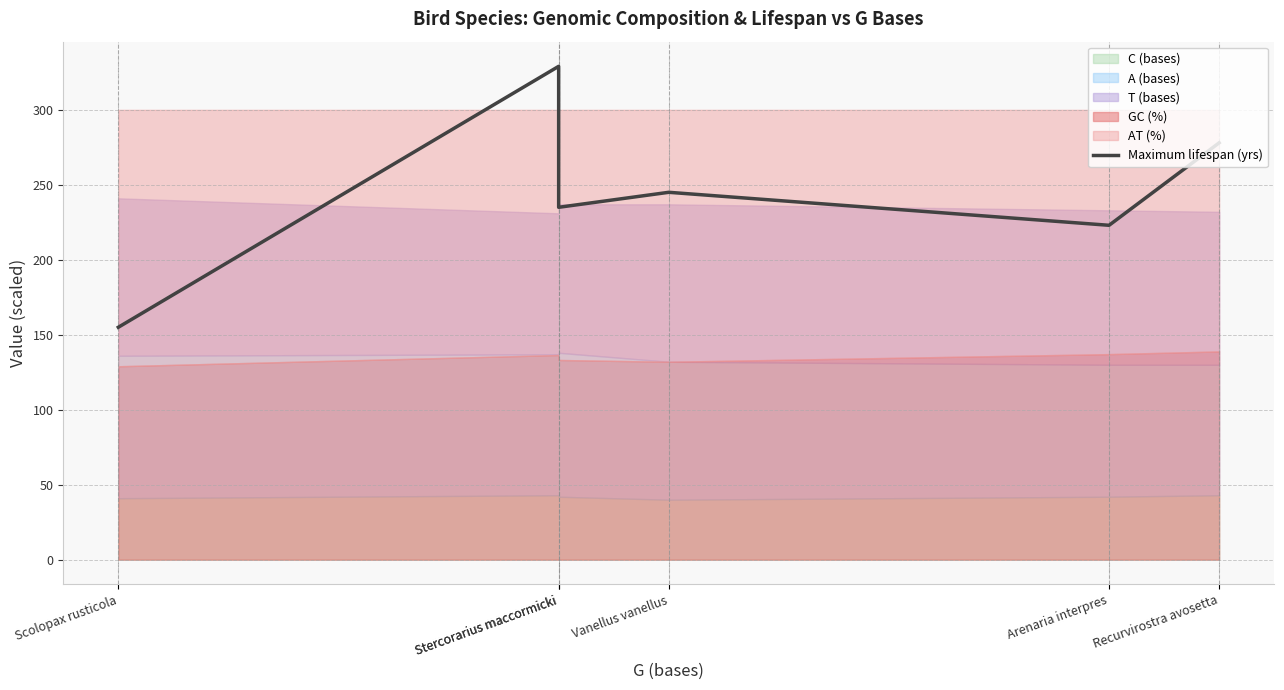

What is the label of the 1st point from the left?

Scolopax rusticola